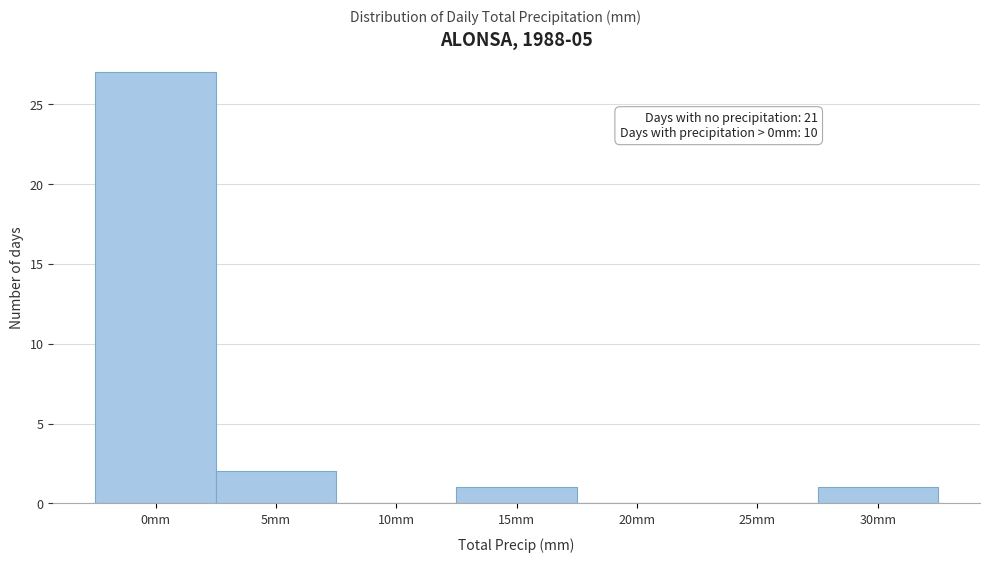

Reading left to right, list all the values displayed in this chart.

0mm=27	5mm=2	10mm=0	15mm=1	20mm=0	25mm=0	30mm=1